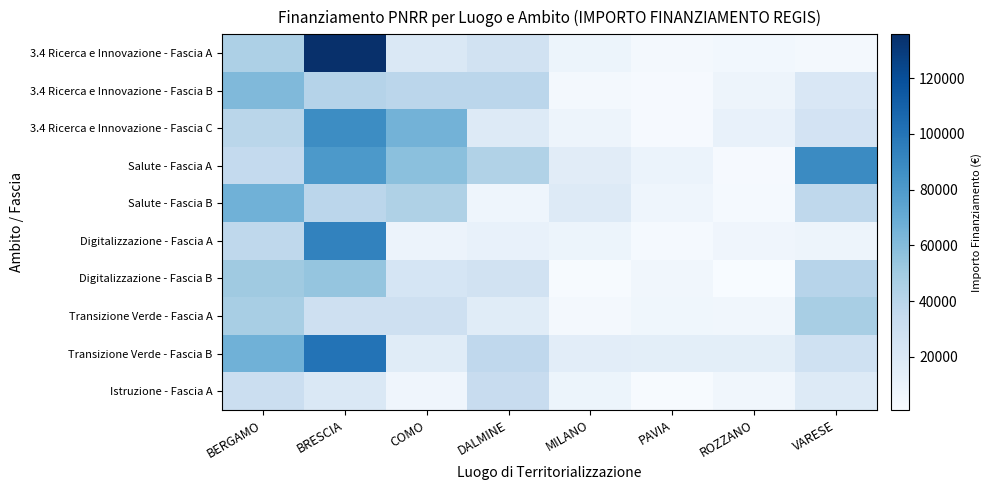

Reading right to left, what are all the values shown in this chart?

3.4 Ricerca e Innovazione - Fascia A: VARESE=3881.0	ROZZANO=4943.4	PAVIA=3758.4	MILANO=8364.9	DALMINE=26836.1	COMO=20231.3	BRESCIA=135715.2	BERGAMO=45111.4
3.4 Ricerca e Innovazione - Fascia B: VARESE=21075.5	ROZZANO=7523.9	PAVIA=2194.6	MILANO=3711.8	DALMINE=39331.9	COMO=38935.5	BRESCIA=41927.5	BERGAMO=61146.1
3.4 Ricerca e Innovazione - Fascia C: VARESE=25503.6	ROZZANO=10955.3	PAVIA=2158.0	MILANO=7627.4	DALMINE=17871.2	COMO=65476.0	BRESCIA=87697.2	BERGAMO=39620.7
Salute - Fascia A: VARESE=88614.1	ROZZANO=2436.8	PAVIA=9048.2	MILANO=15964.3	DALMINE=43231.4	COMO=57824.6	BRESCIA=80748.0	BERGAMO=35477.0
Salute - Fascia B: VARESE=37691.5	ROZZANO=3046.7	PAVIA=6906.2	MILANO=18082.8	DALMINE=7153.5	COMO=44205.2	BRESCIA=38937.4	BERGAMO=66406.1
Digitalizzazione - Fascia A: VARESE=7813.7	ROZZANO=6605.3	PAVIA=3046.1	MILANO=7941.5	DALMINE=10519.0	COMO=8644.4	BRESCIA=92789.7	BERGAMO=37812.6
Digitalizzazione - Fascia B: VARESE=40974.4	ROZZANO=999.4	PAVIA=5306.0	MILANO=2019.8	DALMINE=26432.7	COMO=24153.1	BRESCIA=54486.8	BERGAMO=50593.1
Transizione Verde - Fascia A: VARESE=47188.5	ROZZANO=5290.0	PAVIA=5980.5	MILANO=3208.7	DALMINE=16703.0	COMO=28553.6	BRESCIA=29061.7	BERGAMO=47217.7
Transizione Verde - Fascia B: VARESE=28242.9	ROZZANO=14580.0	PAVIA=14180.3	MILANO=15090.1	DALMINE=37168.6	COMO=16672.5	BRESCIA=100908.1	BERGAMO=66366.4
Istruzione - Fascia A: VARESE=18085.0	ROZZANO=5681.8	PAVIA=1999.3	MILANO=8257.4	DALMINE=33139.2	COMO=6440.7	BRESCIA=20230.9	BERGAMO=31037.7